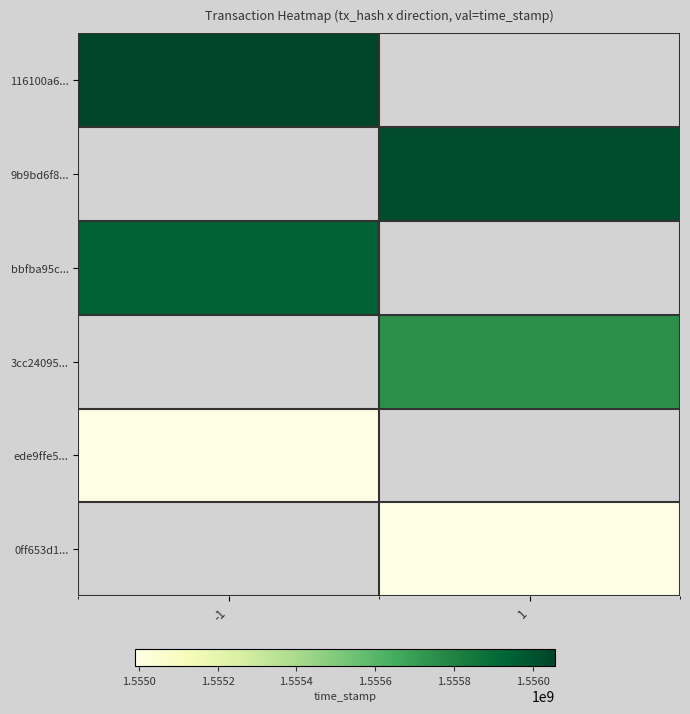

Which series has the widest spread of values?

116100a6...